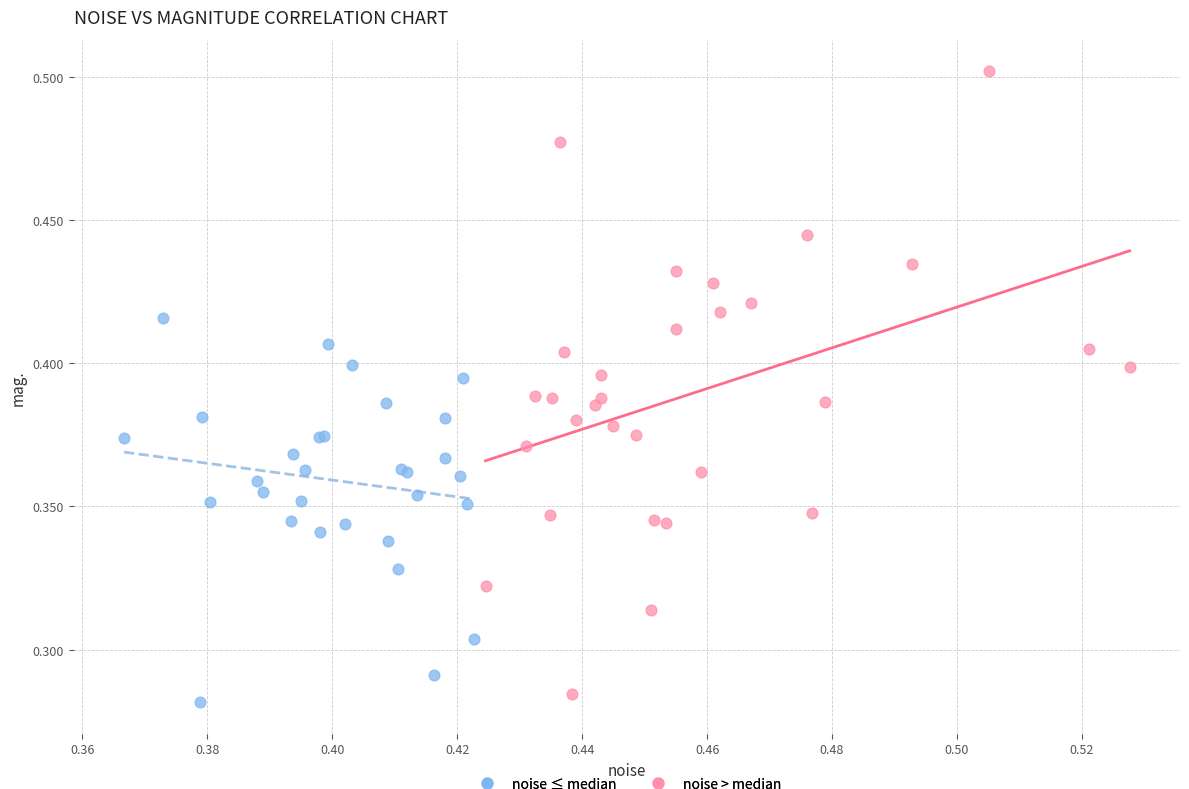

Which series has the widest spread of Y values?

noise > median